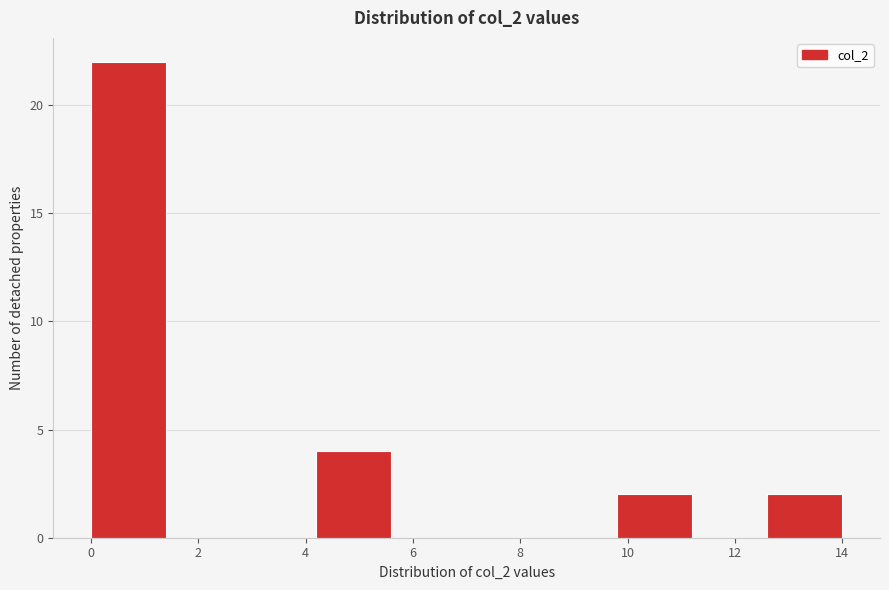

How tall is the bar that spans 4.2 to 5.6 on the x-axis? The values are not printed on the chart, so give them approximately, as read against the axis.

4